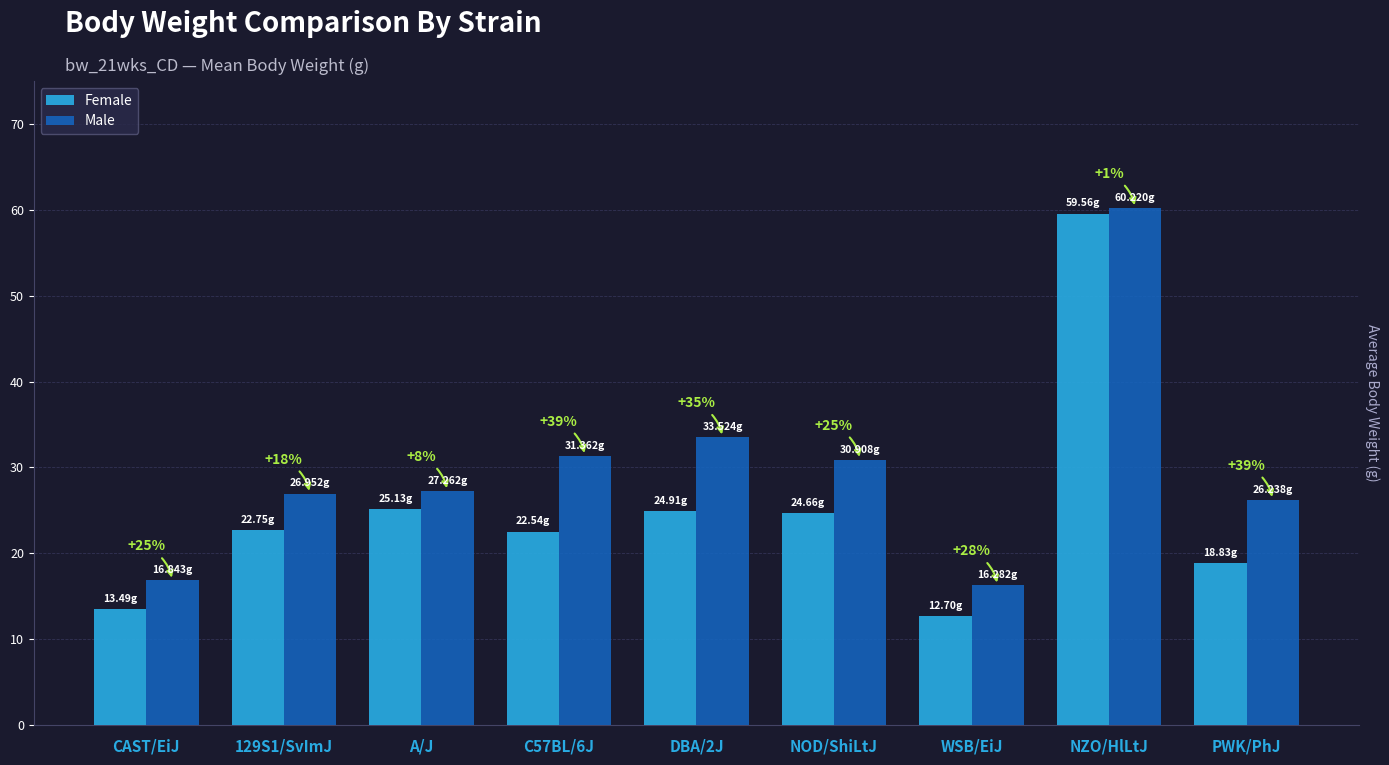

Does the chart contain stacked bars?

No